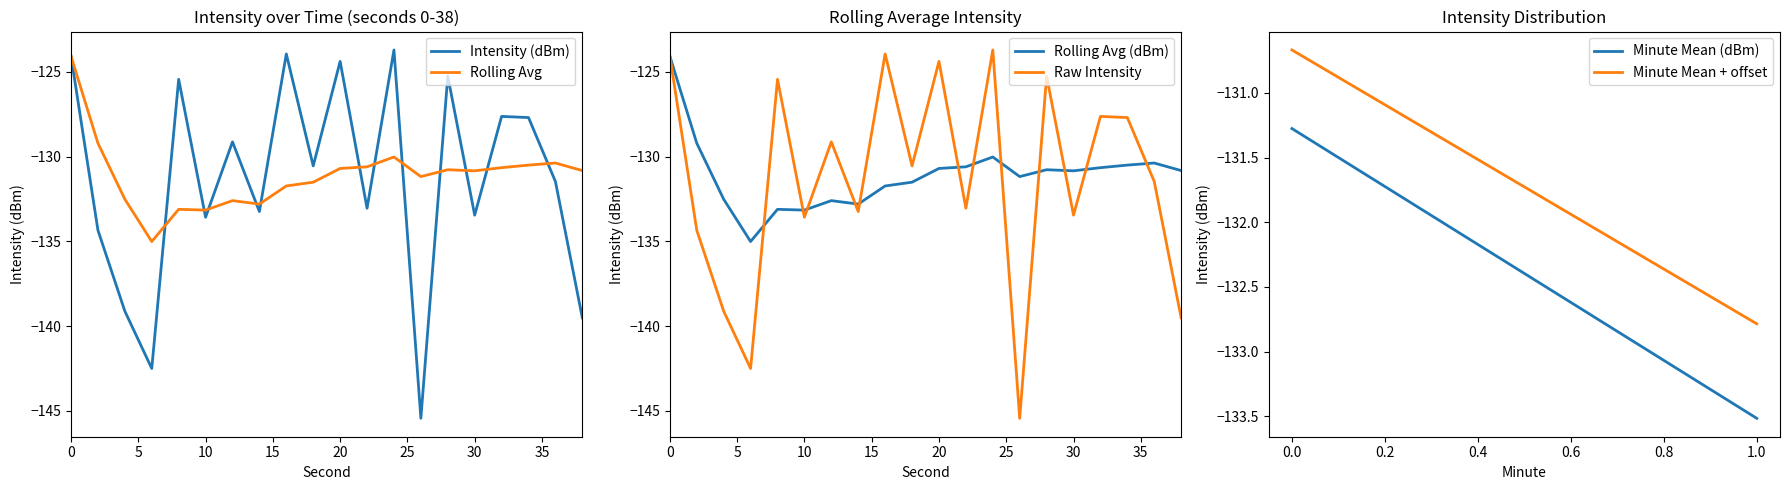

The value of Rolling Avg at 20 is -130.7. True or false?

True